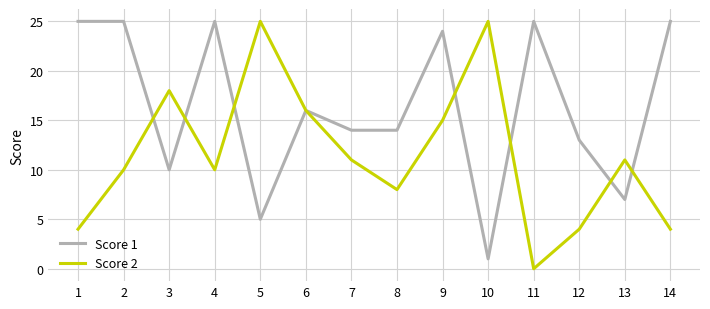

Where is Score 1 nearest to the value 13?

12